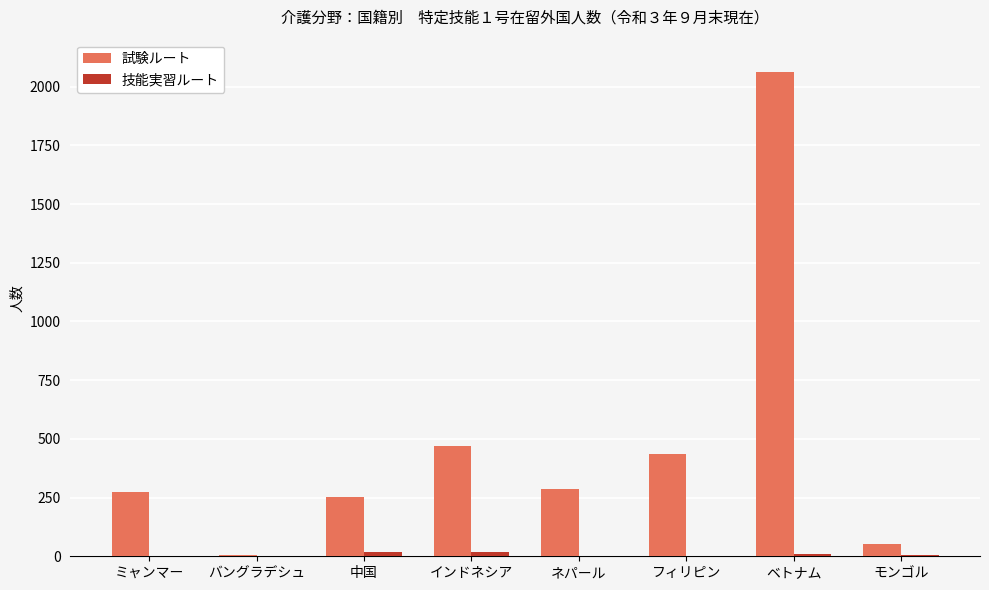

At which category is the sum across all series the highest?

ベトナム